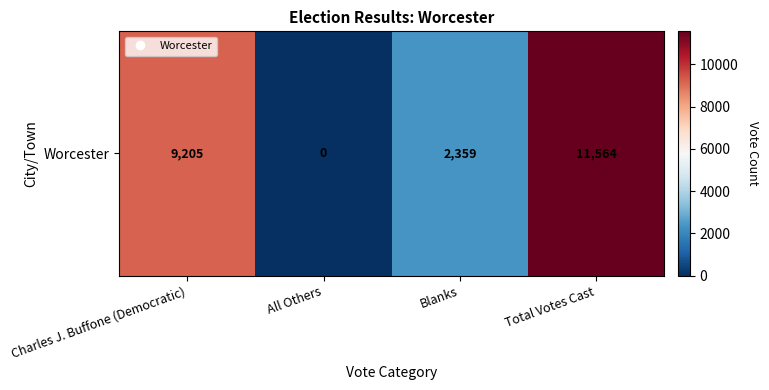

The value at Charles J. Buffone (Democratic) is 15936. True or false?

False